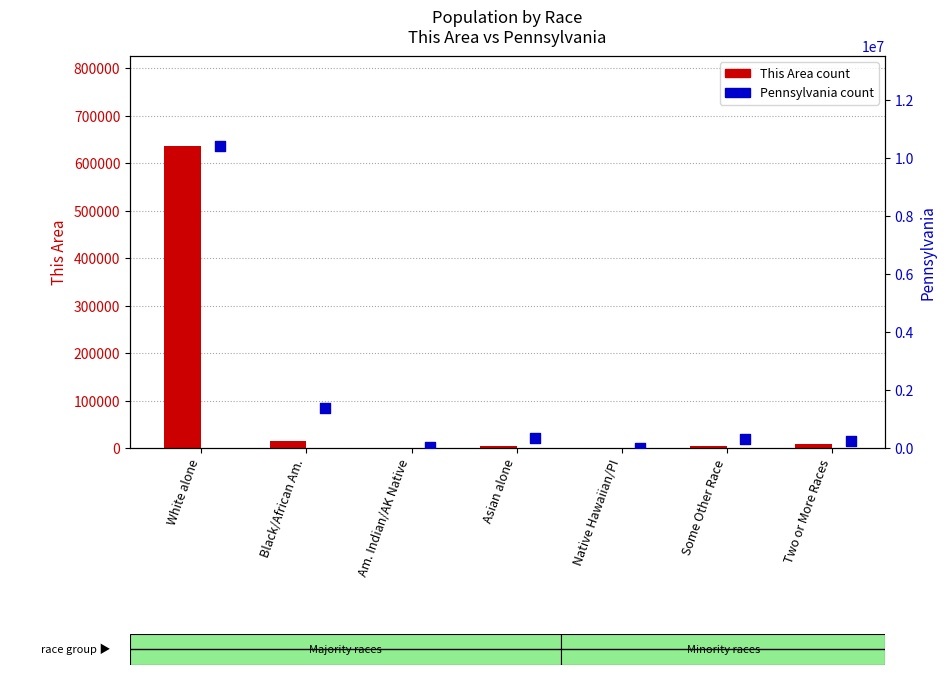

At which category is the sum across all series the highest?

White alone